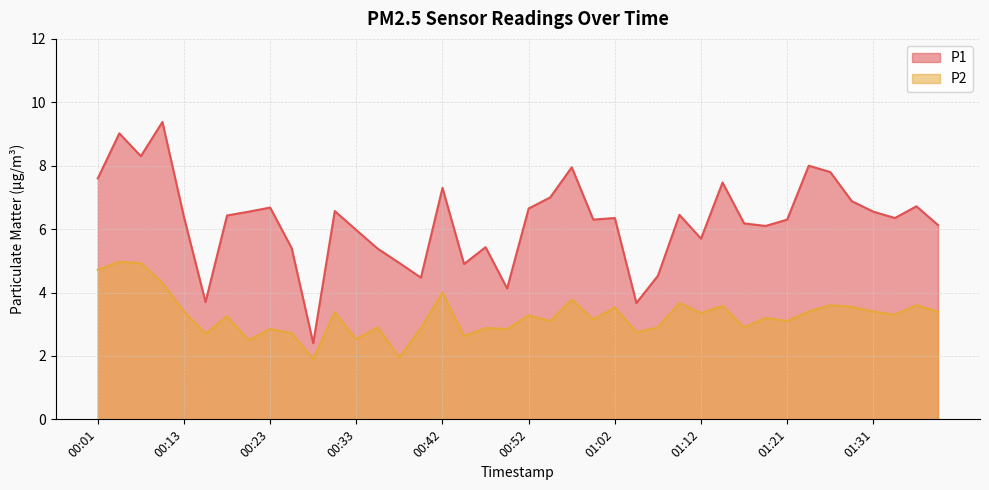

Reading right to left, transcribe all the data shown in this chart.

P1: 6.1	6.7	6.3	6.5	6.9	7.8	8.0	6.3	6.1	6.2	7.5	5.7	6.5	4.5	3.7	6.3	6.3	8.0	7.0	6.7	4.1	5.4	4.9	7.3	4.5	4.9	5.4	6.0	6.6	2.4	5.4	6.7	6.5	6.4	3.7	6.4	9.4	8.3	9.0	7.6
P2: 3.4	3.6	3.3	3.4	3.5	3.6	3.4	3.1	3.2	2.9	3.6	3.4	3.7	2.9	2.8	3.5	3.1	3.8	3.1	3.3	2.9	2.9	2.6	4.0	2.9	1.9	2.9	2.5	3.4	1.9	2.7	2.9	2.5	3.2	2.7	3.4	4.3	4.9	5.0	4.7